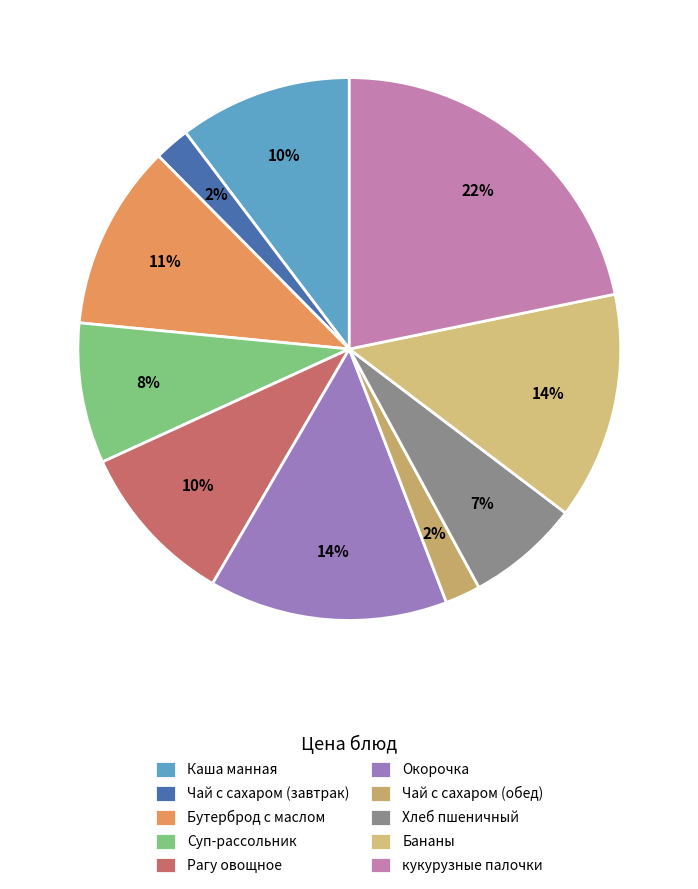

What is the change in value from Окорочка to кукурузные палочки?

+11.4